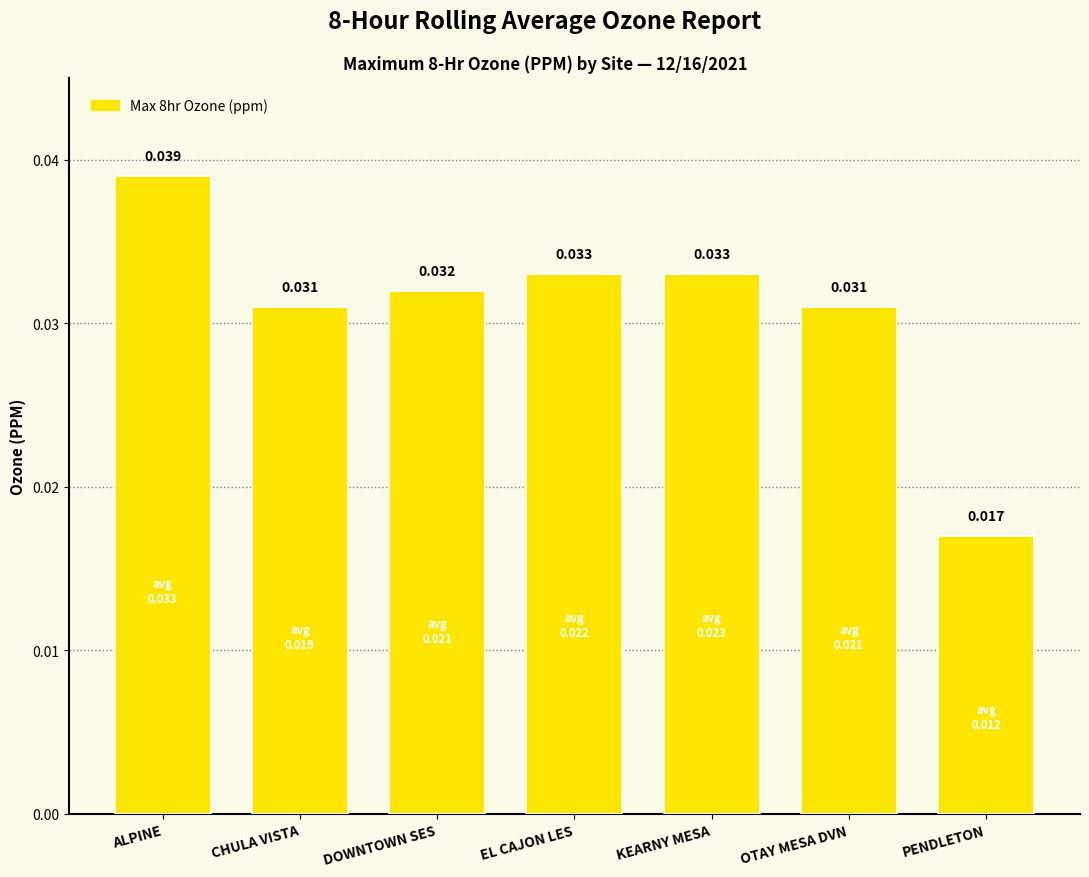

At which label is the value closest to 0?

PENDLETON